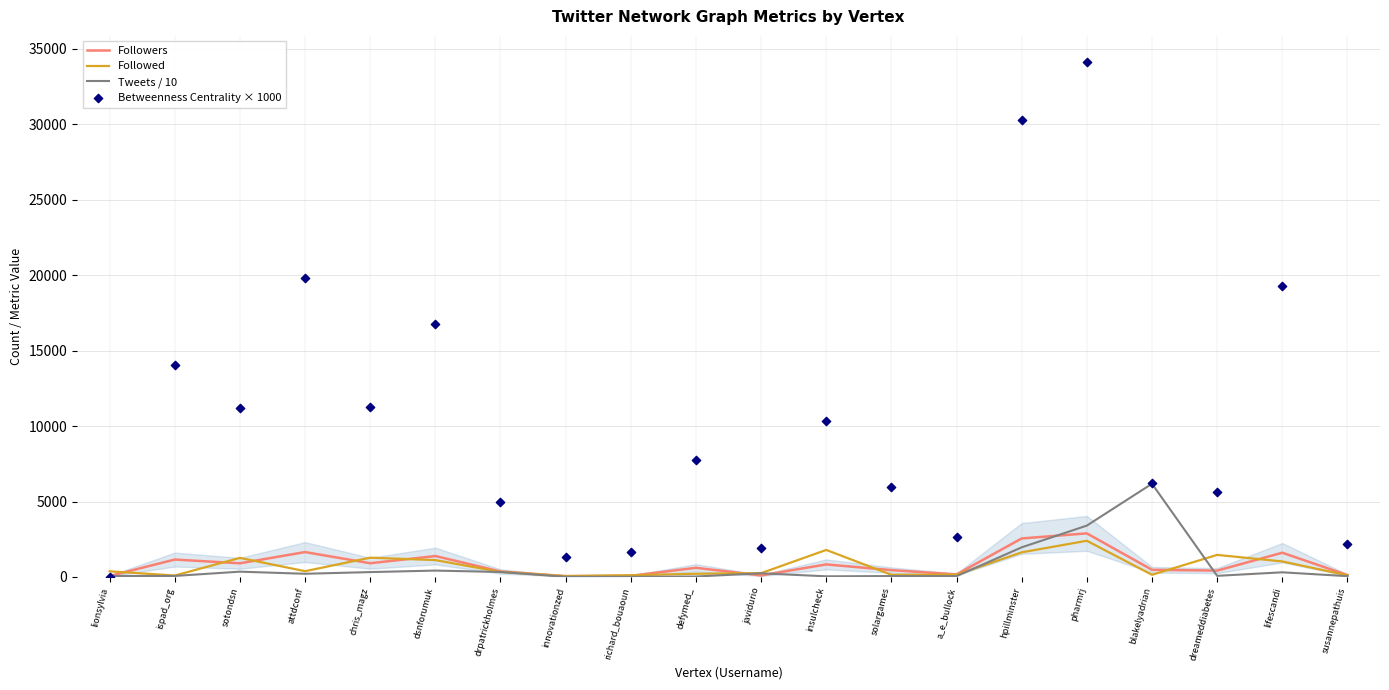

Which series has the largest total across all categories?

Betweenness Centrality × 1000